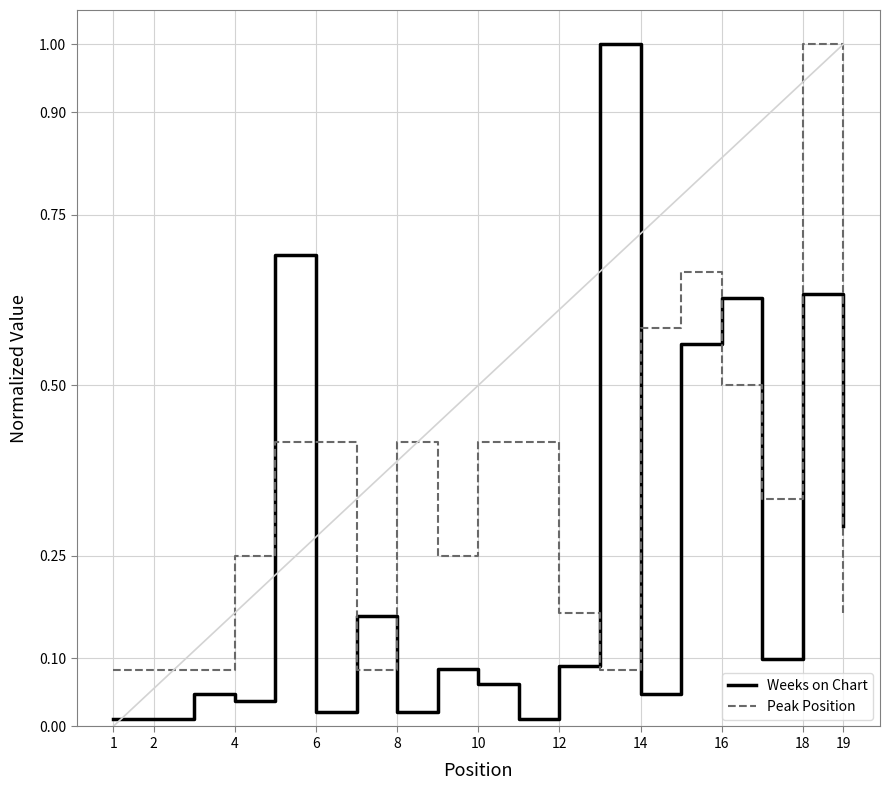

What is the difference between the maximum and minimum values in the Weeks on Chart series?

1.0